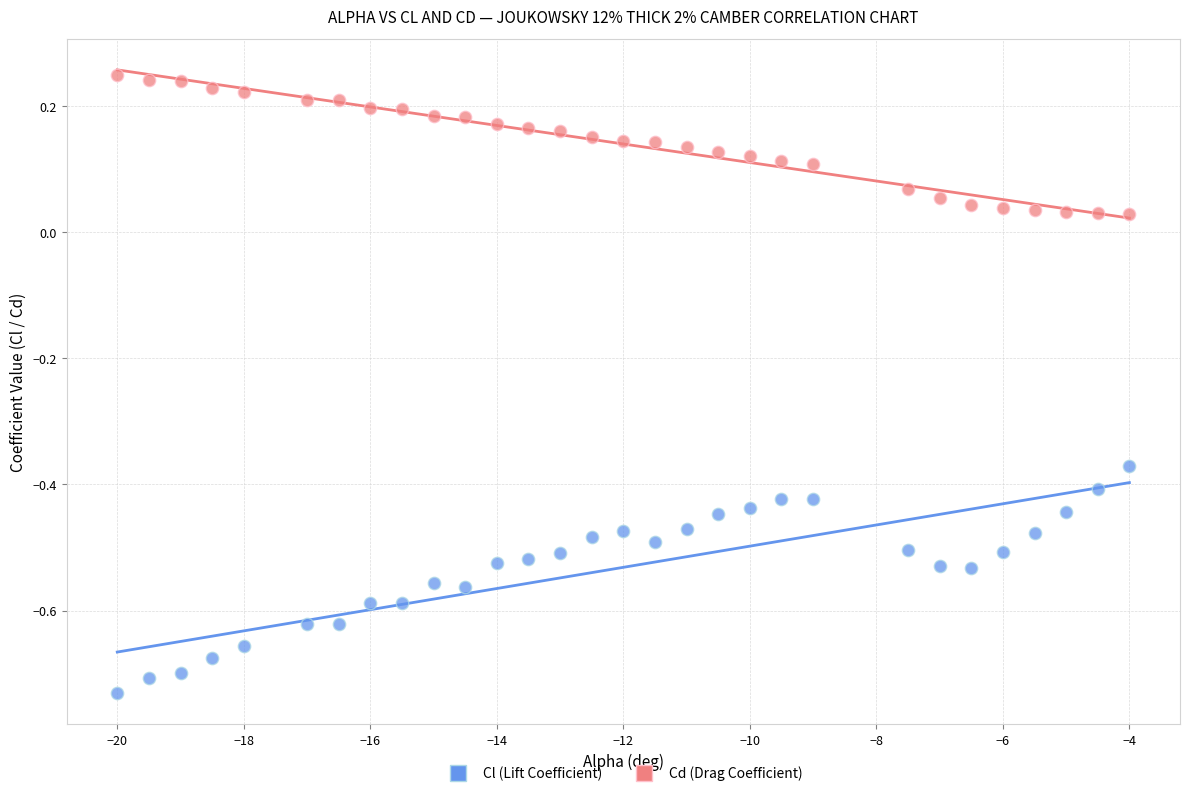

What are all the series names shown in the legend?

Cl (Lift Coefficient), Cd (Drag Coefficient)